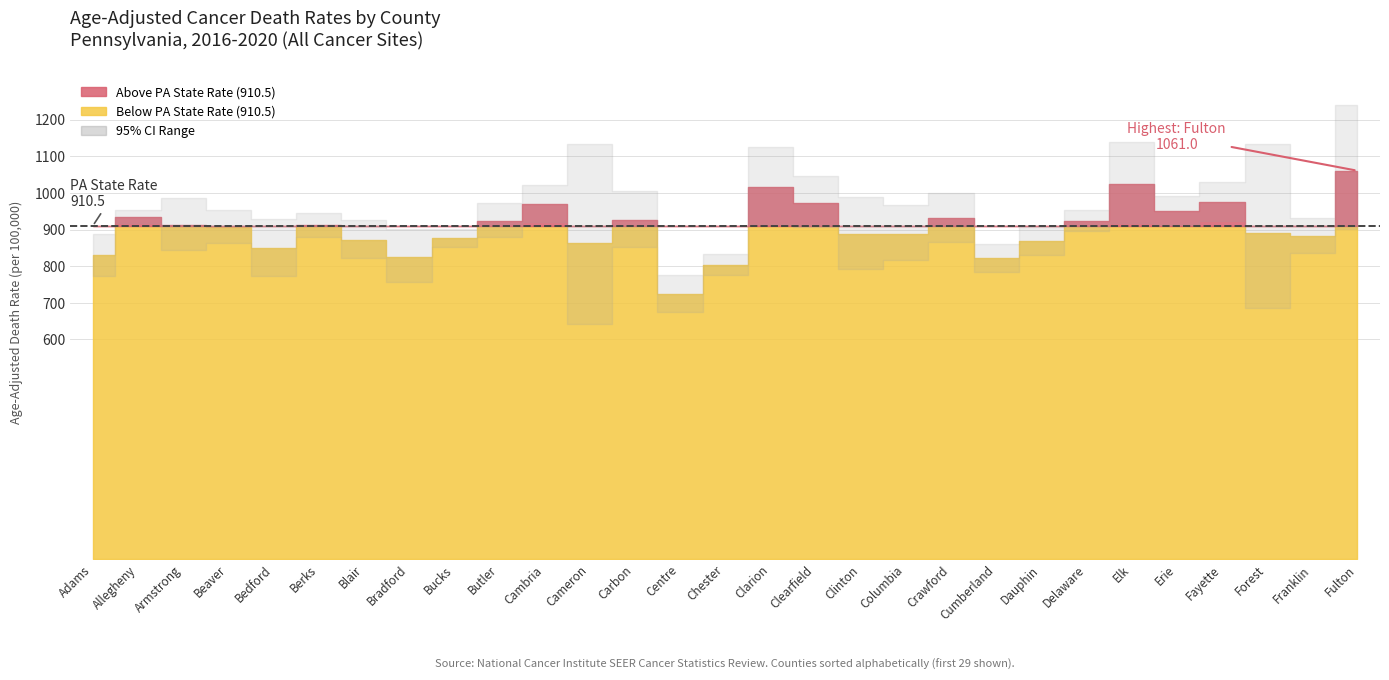

At which label does Age-Adjusted Death Rate first exceed 907?

Allegheny